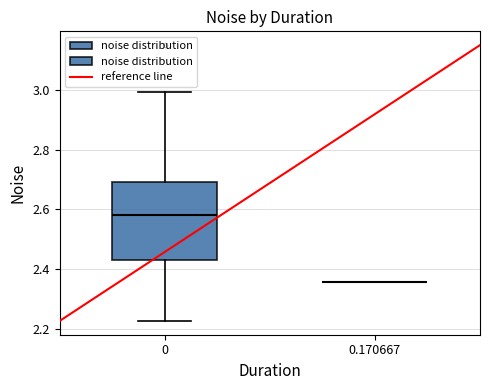

Reading left to right, read every box against the y-axis: the position of its median line, the range the box covers, and the ends of its whiskers. The values are not printed on the chart, so give them approximately, as read against the axis.

0: median 2.58, box 2.42 to 2.70, whiskers 2.22 to 3.00
0.170667: box collapsed to a line at 2.36, whiskers 2.36 to 2.36